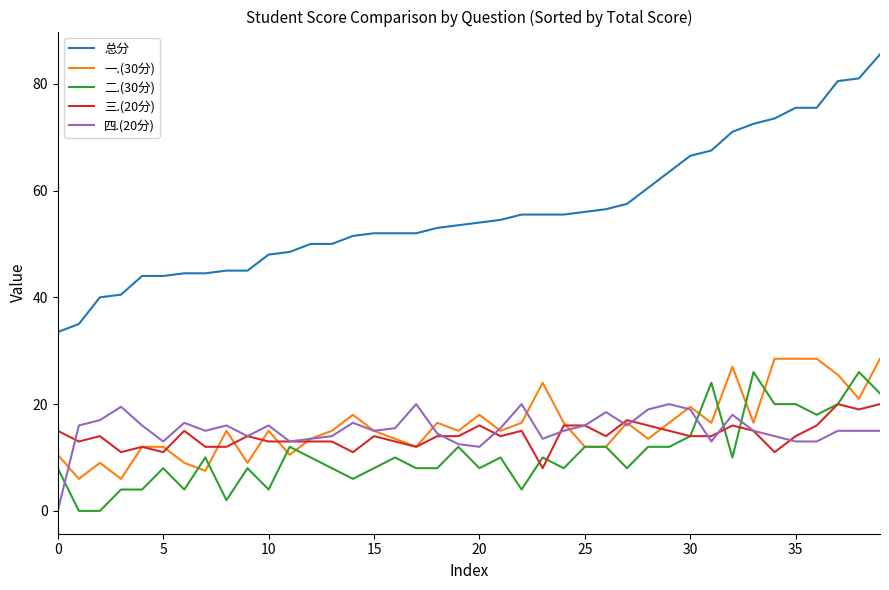

Which series has the largest range (max minus min)?

总分